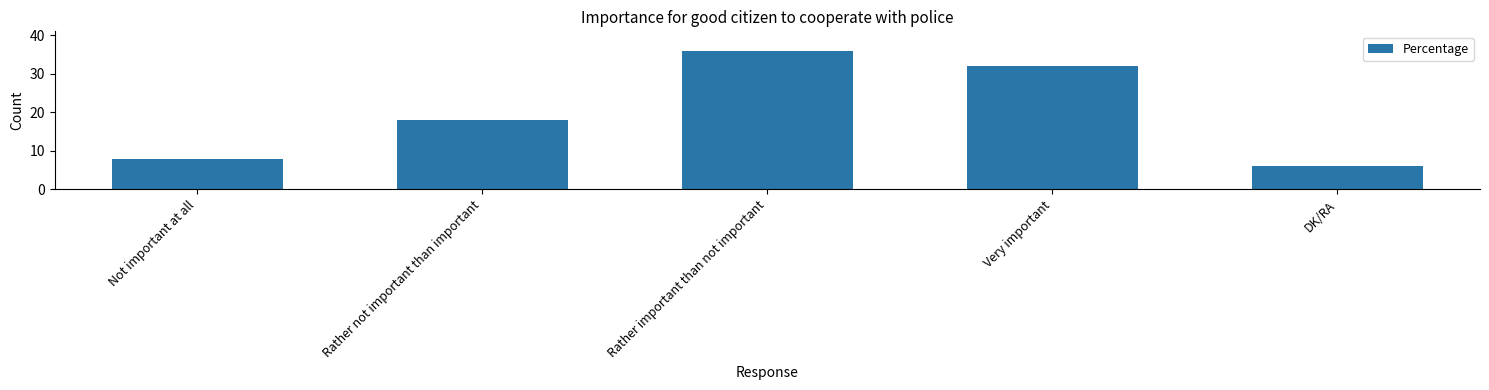

What is the change in value from Not important at all to Rather not important than important?

+10